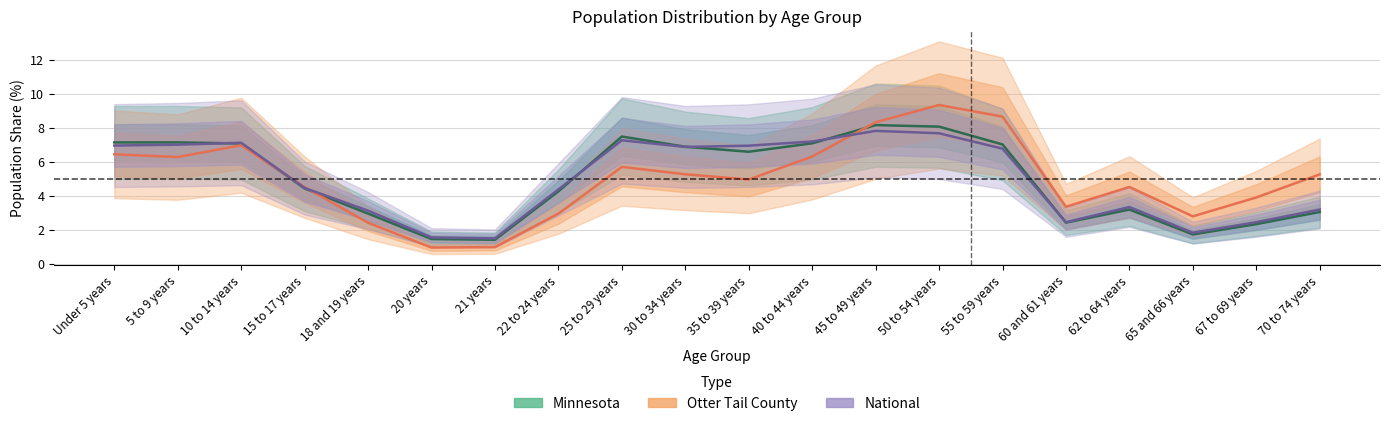

What is the maximum value for Minnesota?

8.2